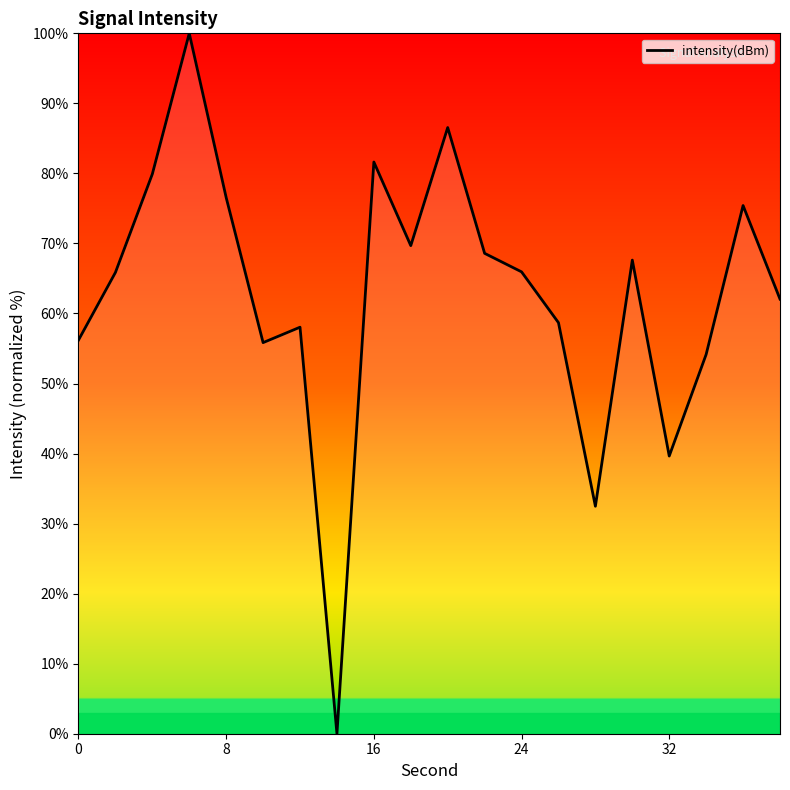

What is the difference between the maximum and minimum values?

100.0